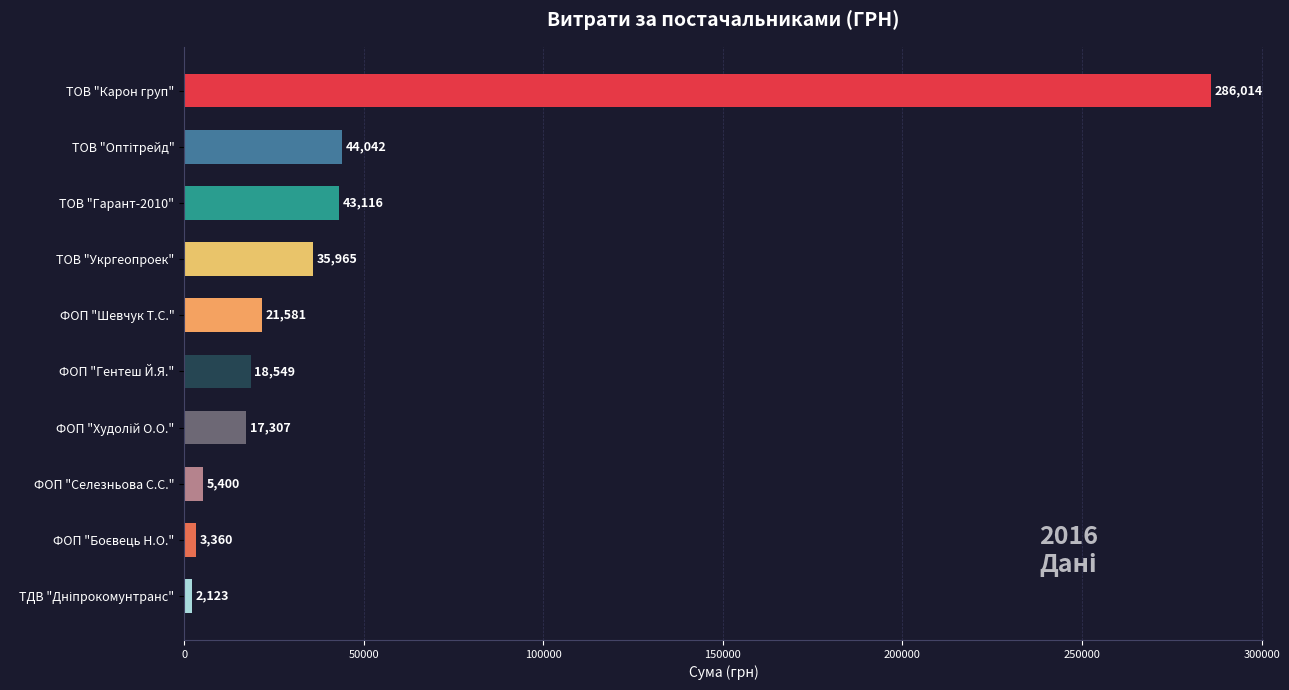

What is the average value?

47745.7